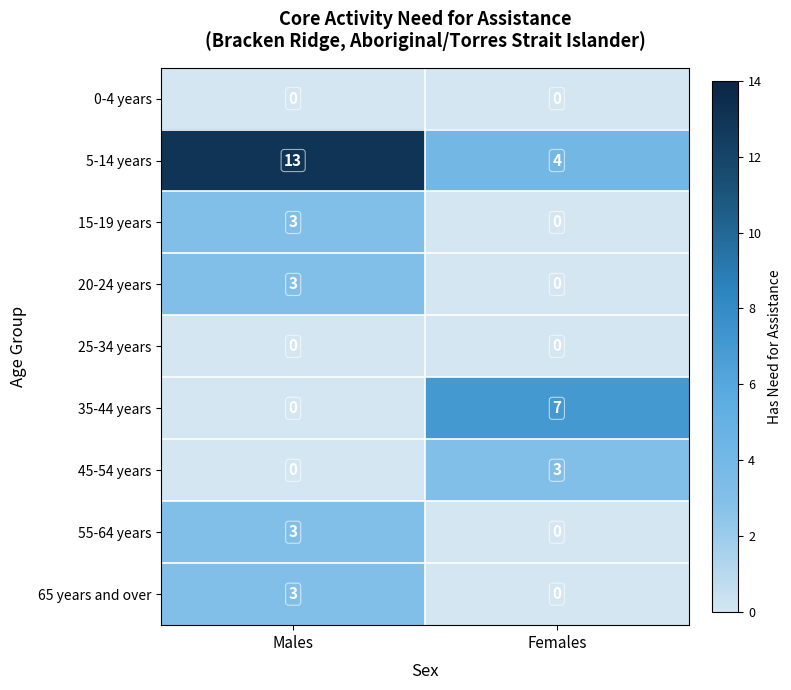

What is the maximum value shown in the chart?

13